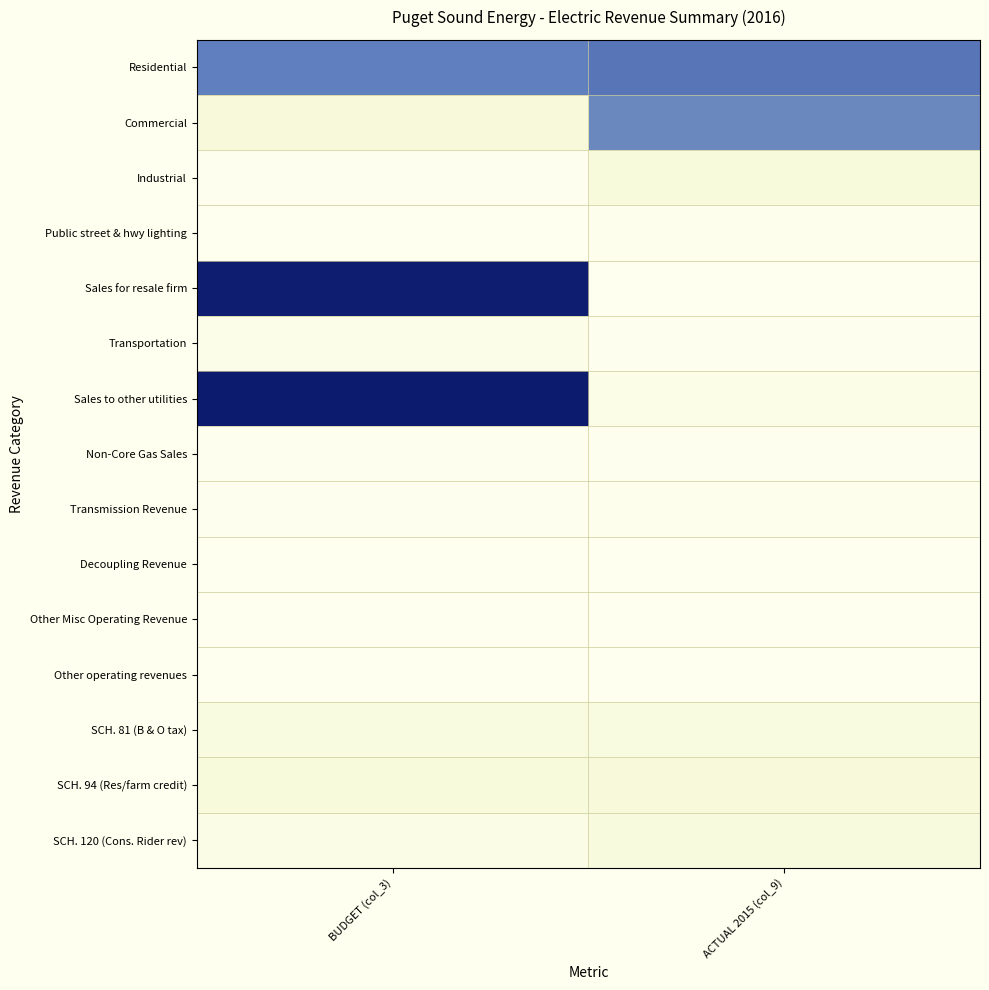

What is the total value across all series at ACTUAL 2015 (col_9)?

1.1